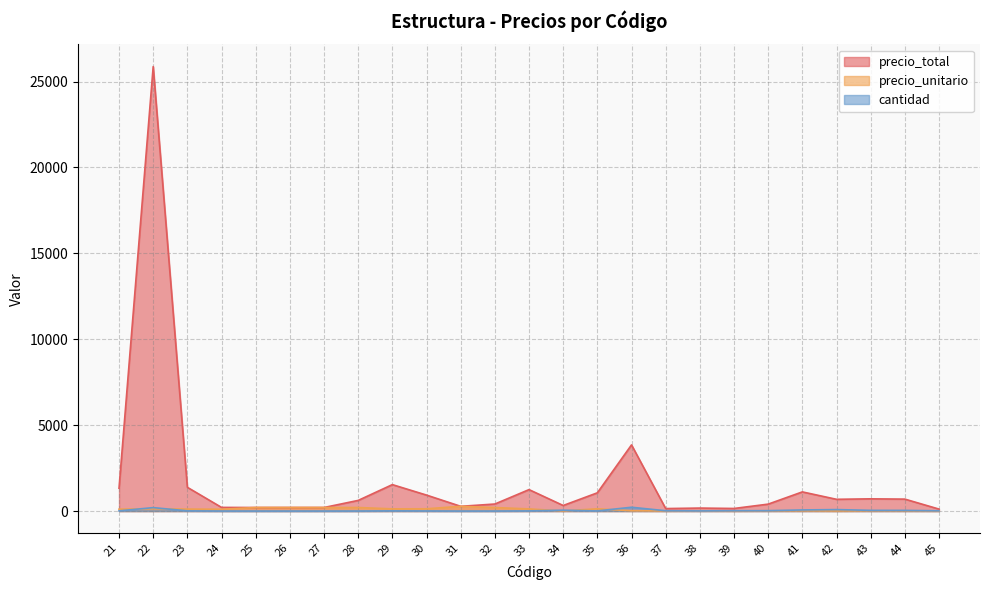

True or false: cantidad and precio_unitario cross at least once.

True